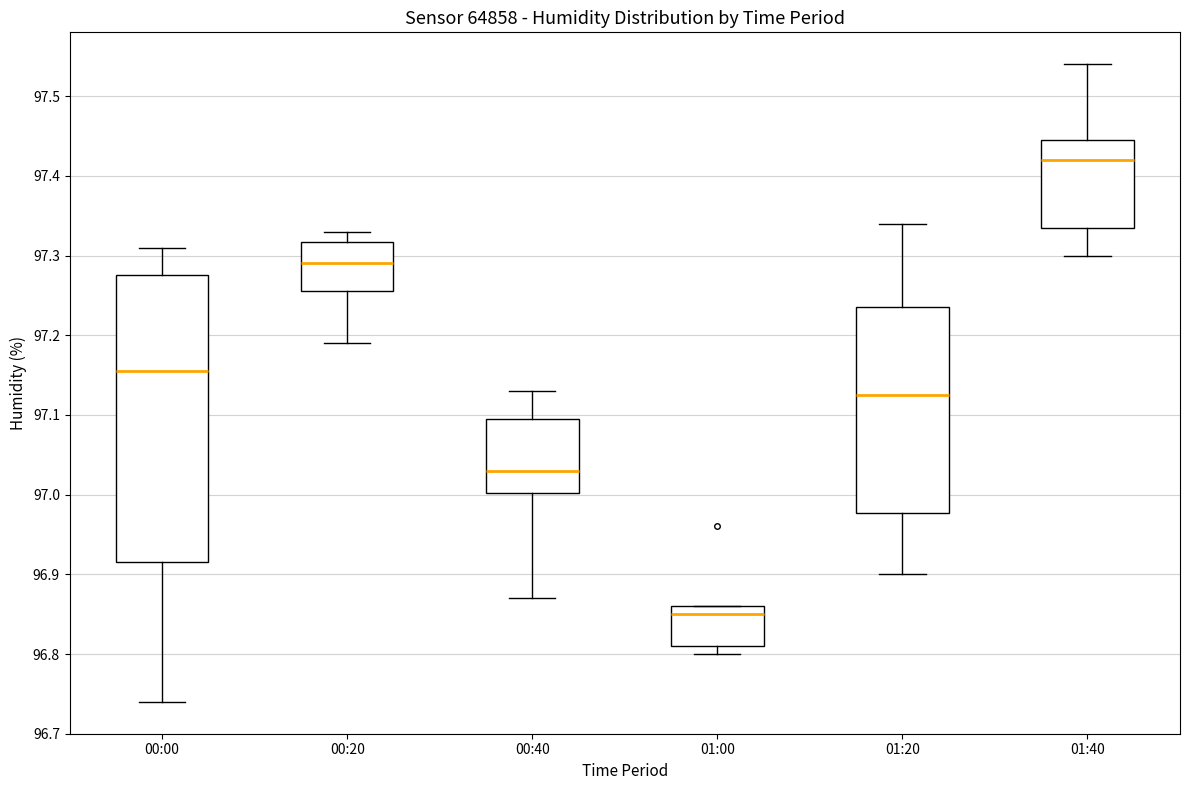

Reading left to right, read every box against the y-axis: the position of its median line, the range the box covers, and the ends of its whiskers. The values are not printed on the chart, so give them approximately, as read against the axis.

00:00: median 97.16, box 96.92 to 97.28, whiskers 96.74 to 97.31
00:20: median 97.29, box 97.26 to 97.32, whiskers 97.19 to 97.33
00:40: median 97.03, box 97.00 to 97.10, whiskers 96.87 to 97.13
01:00: median 96.85, box 96.81 to 96.86, whiskers 96.80 to 96.86
01:20: median 97.13, box 96.98 to 97.24, whiskers 96.90 to 97.34
01:40: median 97.42, box 97.34 to 97.45, whiskers 97.30 to 97.54